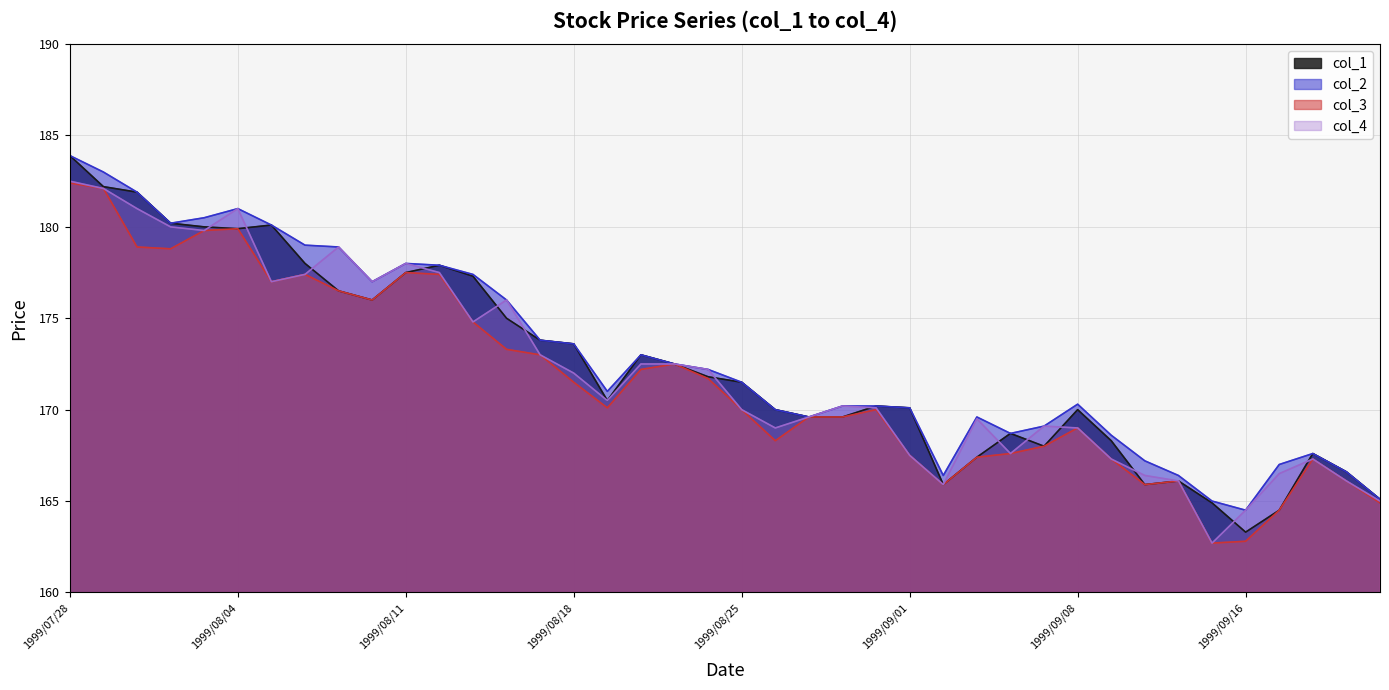

Reading right to left, extract all data points from this chart.

col_1: 165.1	166.6	167.6	164.5	163.3	164.9	166.1	165.9	168.3	170.0	168.0	168.7	167.4	165.9	170.1	170.2	169.6	169.6	170.0	171.5	171.8	172.5	173.0	170.5	173.6	173.8	175.0	177.3	177.9	177.5	176.0	176.5	178.0	180.1	179.9	180.0	180.2	181.9	182.2	183.9
col_2: 165.1	166.6	167.6	167.0	164.5	165.0	166.4	167.2	168.6	170.3	169.1	168.7	169.6	166.4	170.1	170.2	170.2	169.6	170.0	171.5	172.2	172.5	173.0	171.0	173.6	173.8	176.0	177.4	177.9	178.0	177.0	178.9	179.0	180.1	181.0	180.5	180.2	181.9	183.0	183.9
col_3: 164.9	166.1	167.3	164.5	162.8	162.7	166.1	165.9	167.3	169.0	168.0	167.6	167.4	165.9	167.5	170.0	169.6	169.6	168.3	170.0	171.7	172.5	172.2	170.1	171.5	173.0	173.3	174.8	177.4	177.5	176.0	176.5	177.4	177.0	179.9	179.8	178.8	178.9	182.1	182.4
col_4: 165.0	166.1	167.3	166.5	164.5	162.7	166.1	166.4	167.3	169.0	169.1	167.6	169.5	165.9	167.5	170.1	170.2	169.6	169.0	170.0	172.2	172.5	172.5	170.5	172.0	173.0	176.0	174.8	177.5	178.0	177.0	178.9	177.4	177.0	181.0	179.8	180.0	181.0	182.1	182.5